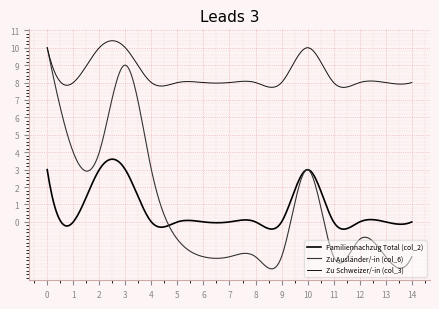

What are all the series names shown in the legend?

Familiennachzug Total (col_2), Zu Ausländer/-in (col_6), Zu Schweizer/-in (col_3)